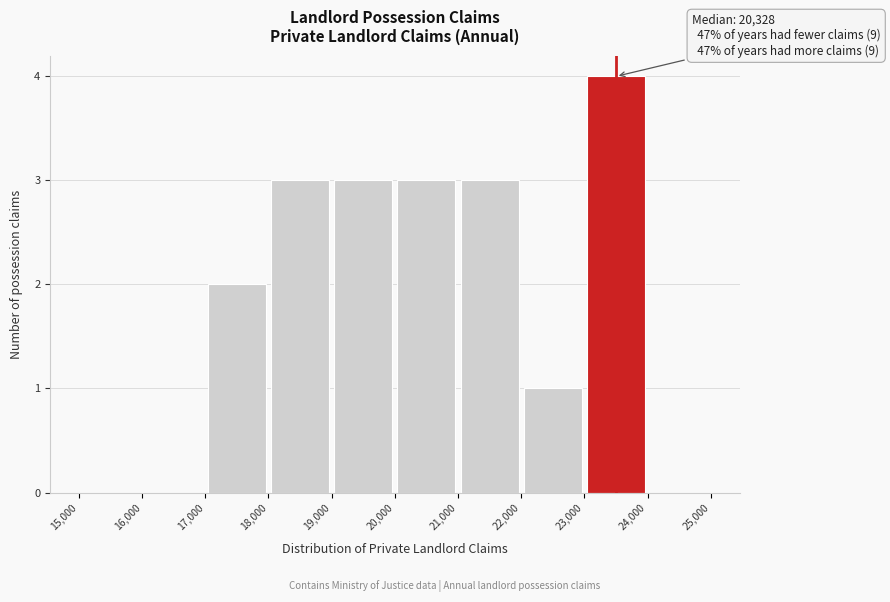

Over which range of the x-axis is the bar tallest?

23,000 to 24,000